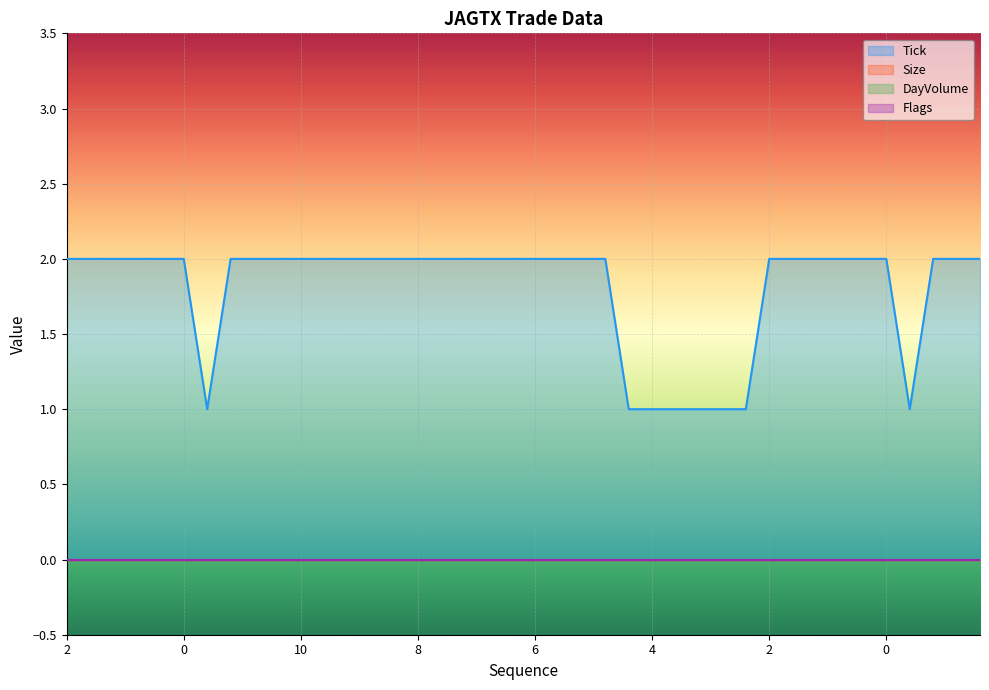

What is the spread (max minus min) of values at 22?

2